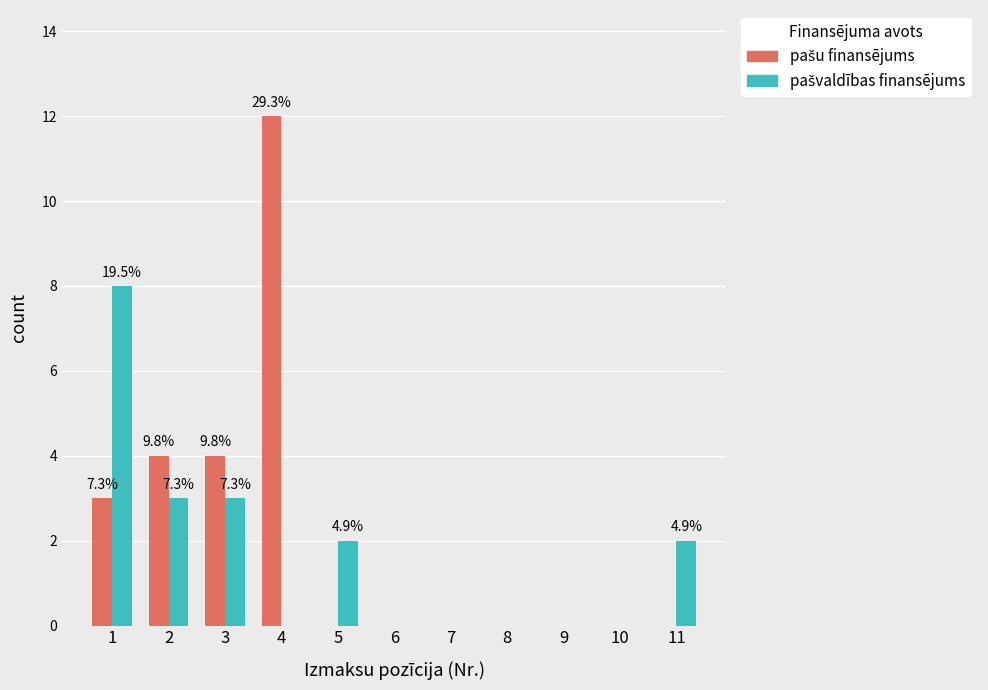

At which category is the sum across all series the highest?

4